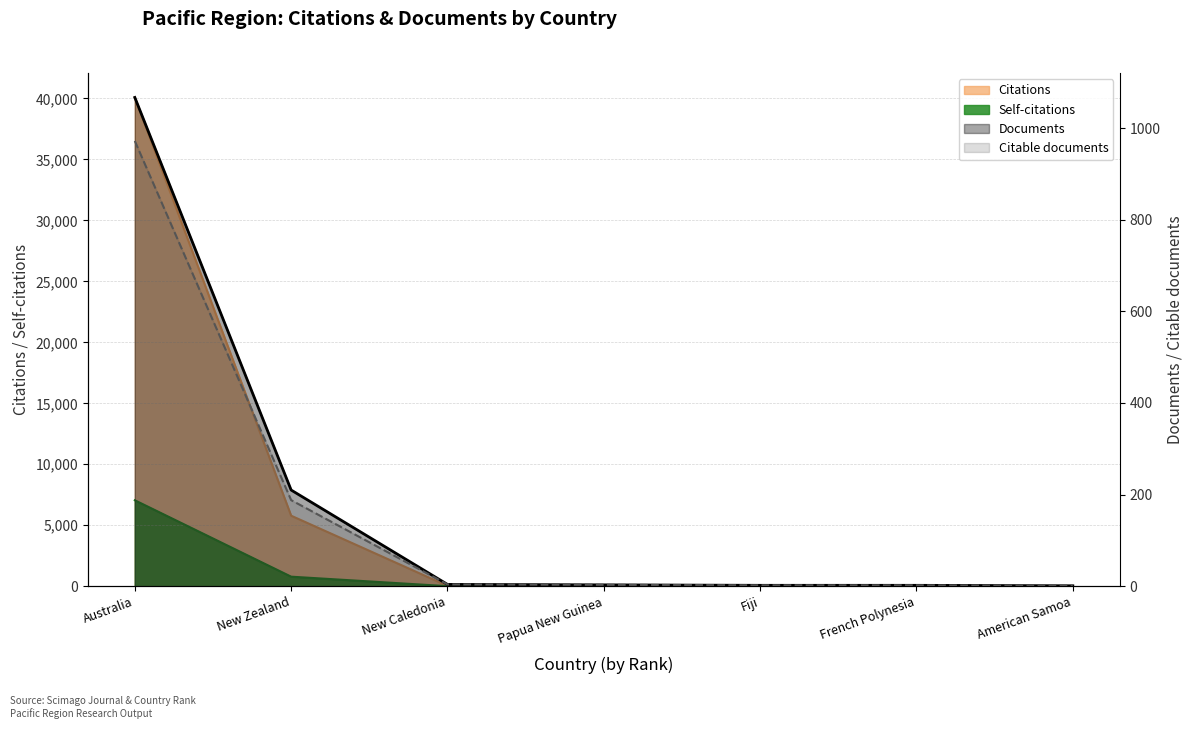

Which series changed the most between New Caledonia and French Polynesia?

Citations